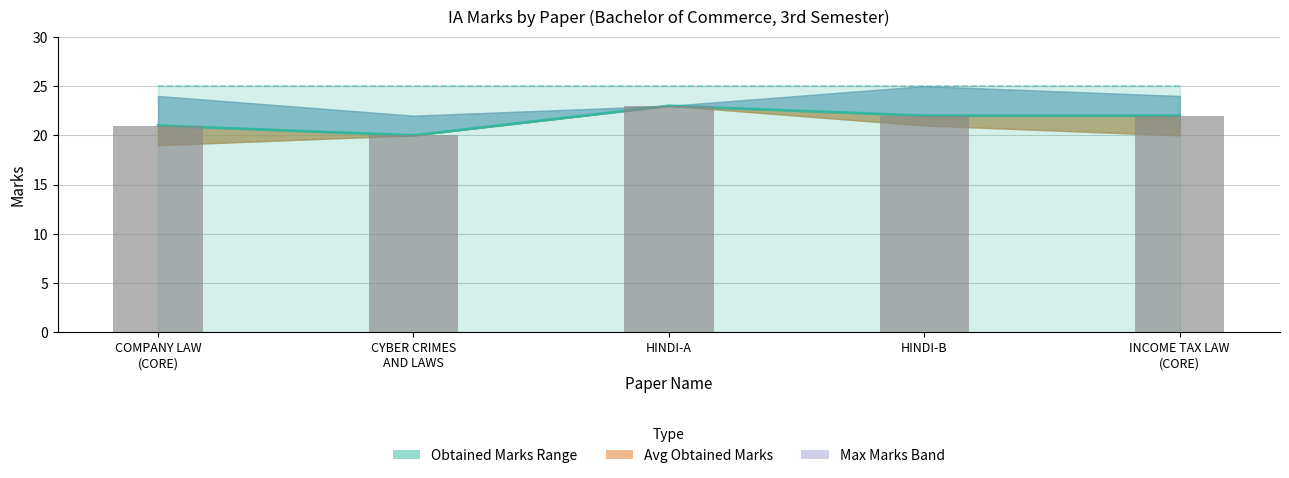

What is the difference between the maximum and minimum values in the Avg Obtained - Upper series?

3